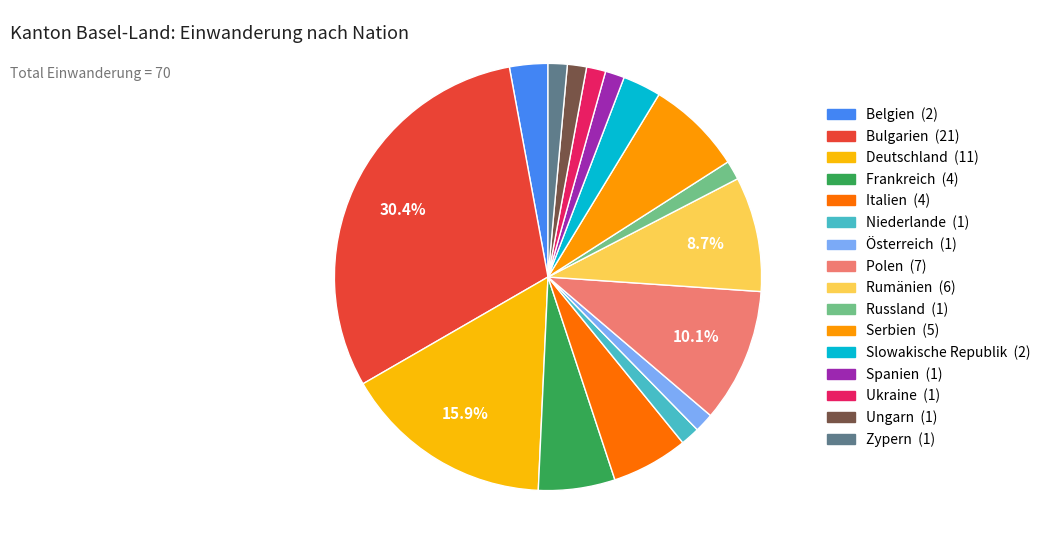

What percentage is NOT represented by Bulgarien?

69.6%